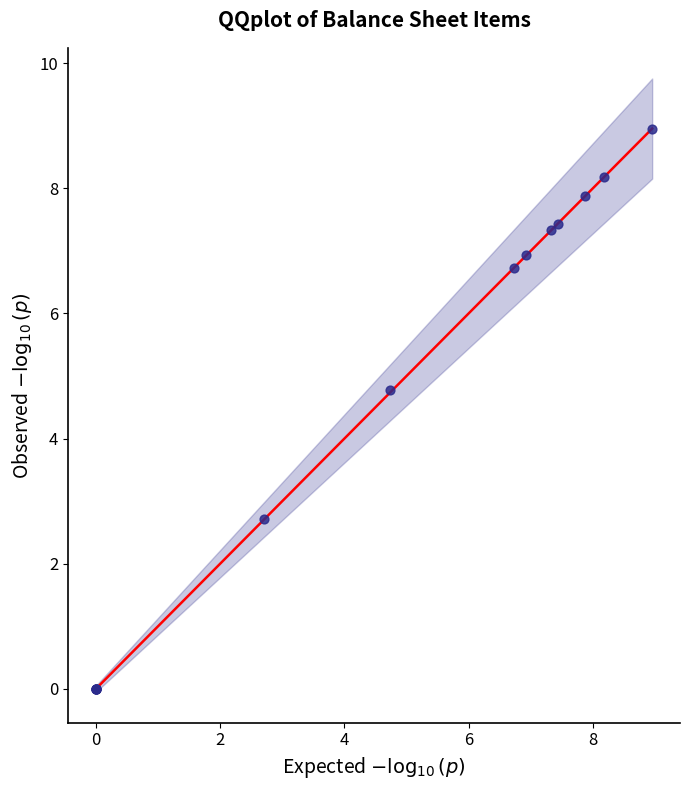

What Y value in the scatter plot is closest to 4?

4.8